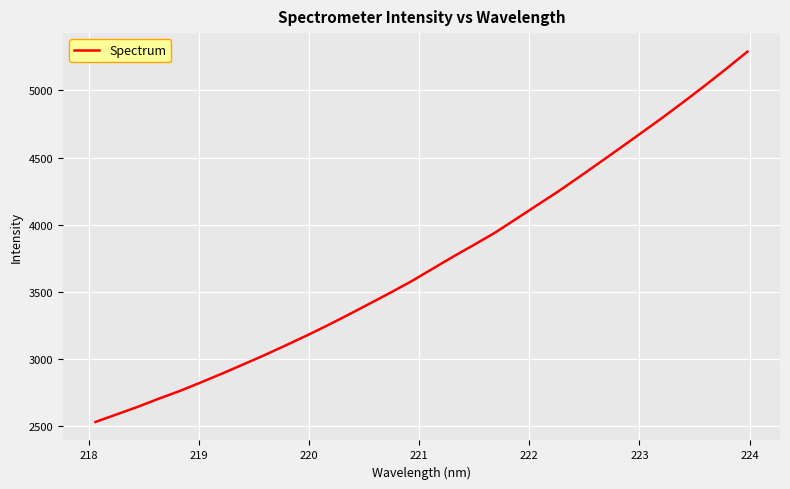

What is the smallest value displayed?

2531.0